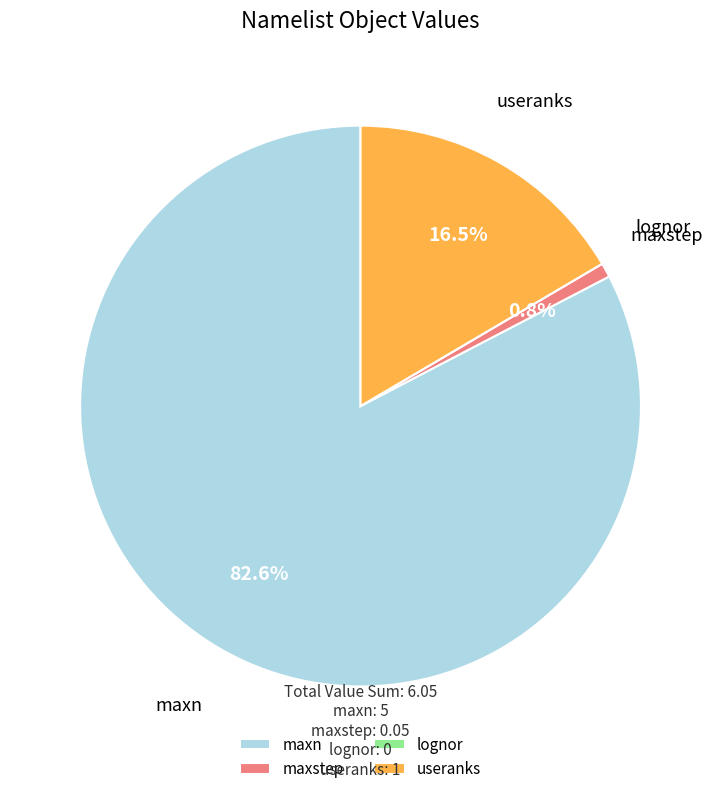

What portion of the pie excludes maxstep?

99.2%